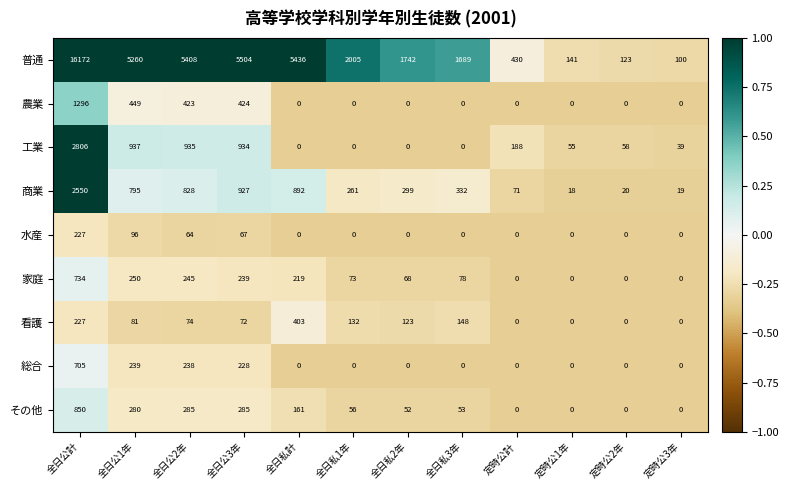

What is the total value across all series at 定時公2年?

201